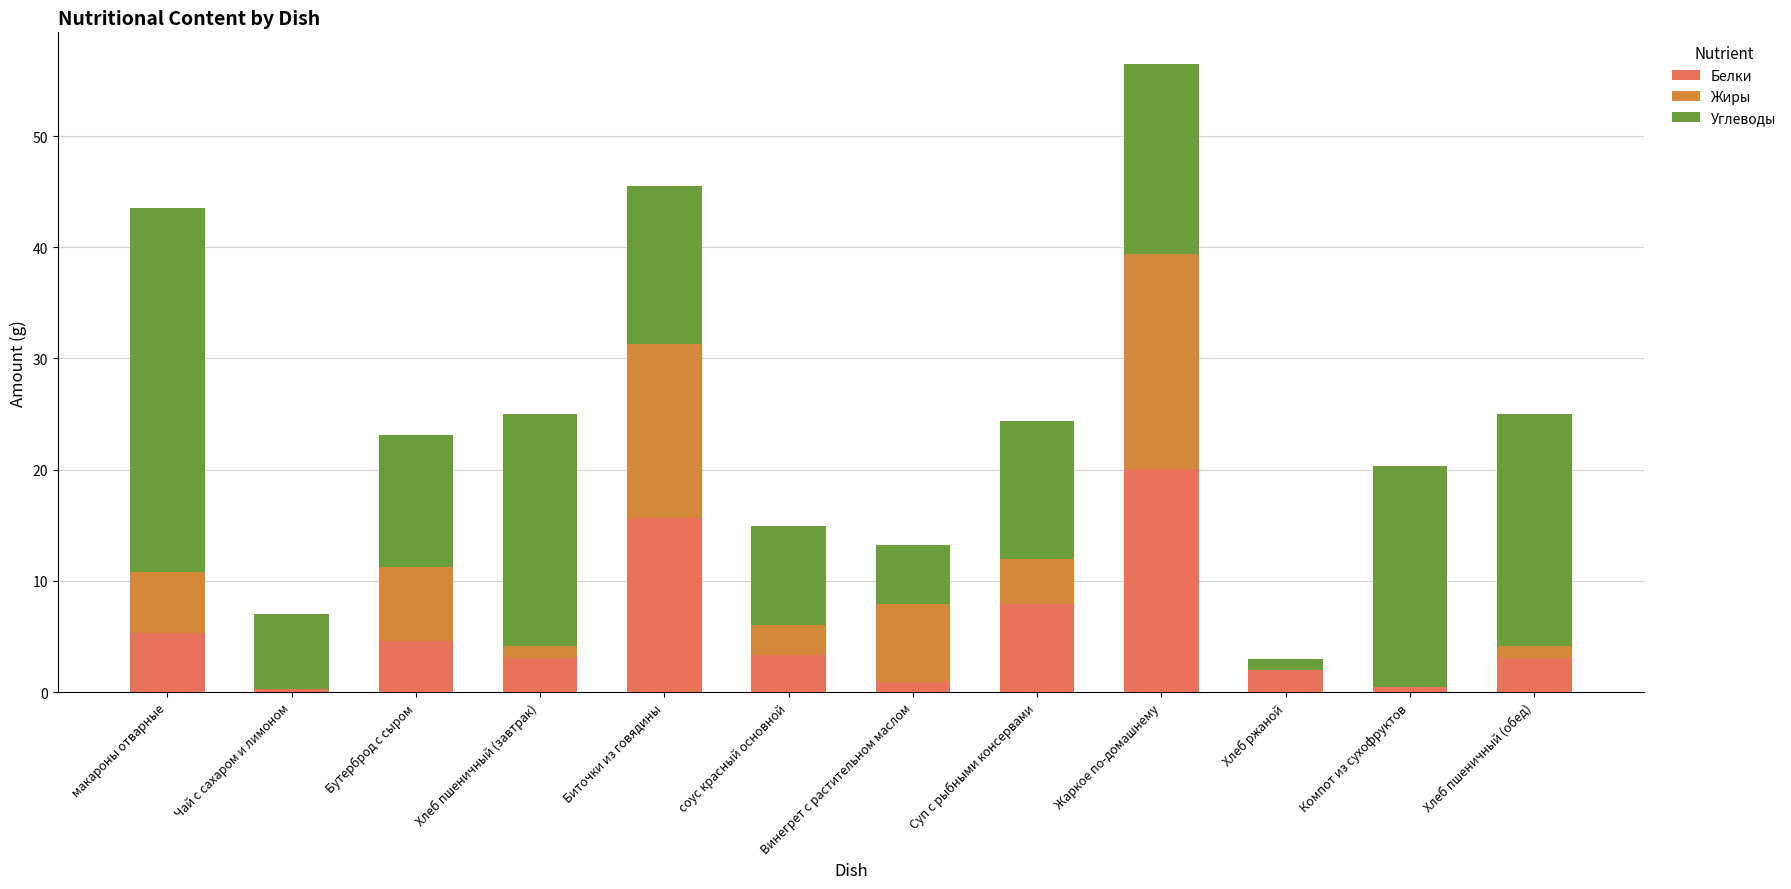

Are the bars horizontal?

No